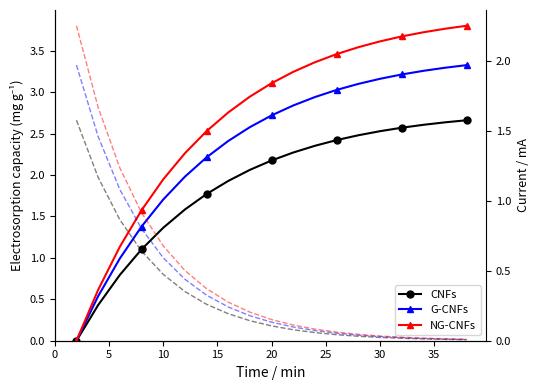

Which has a higher value, 25 or 9?

9